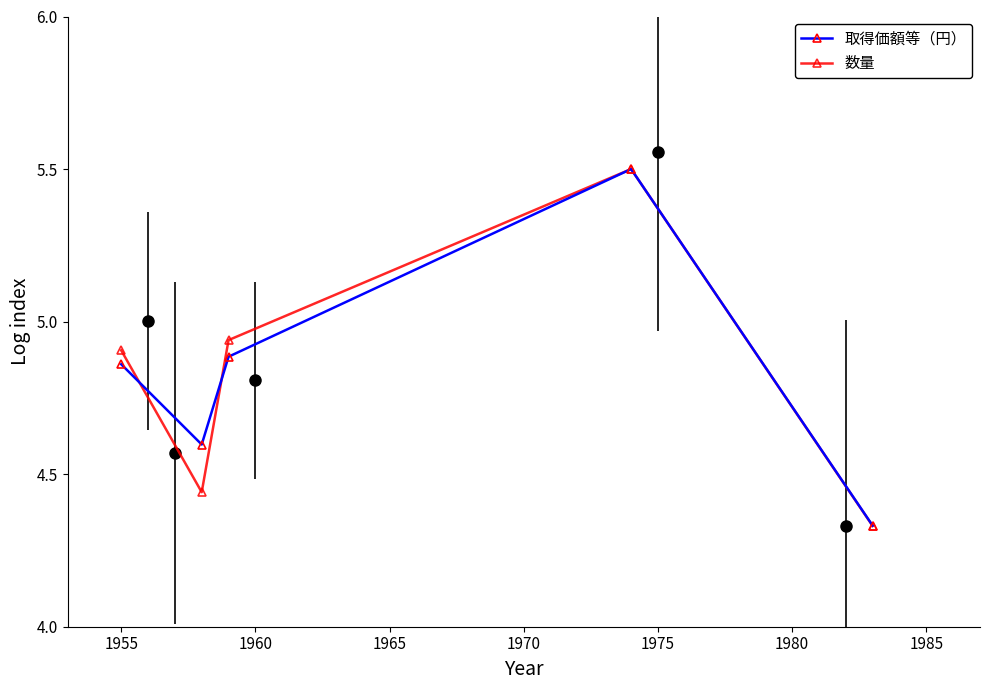

True or false: 取得価額等（円） has more than 2 interior local peaks.

False